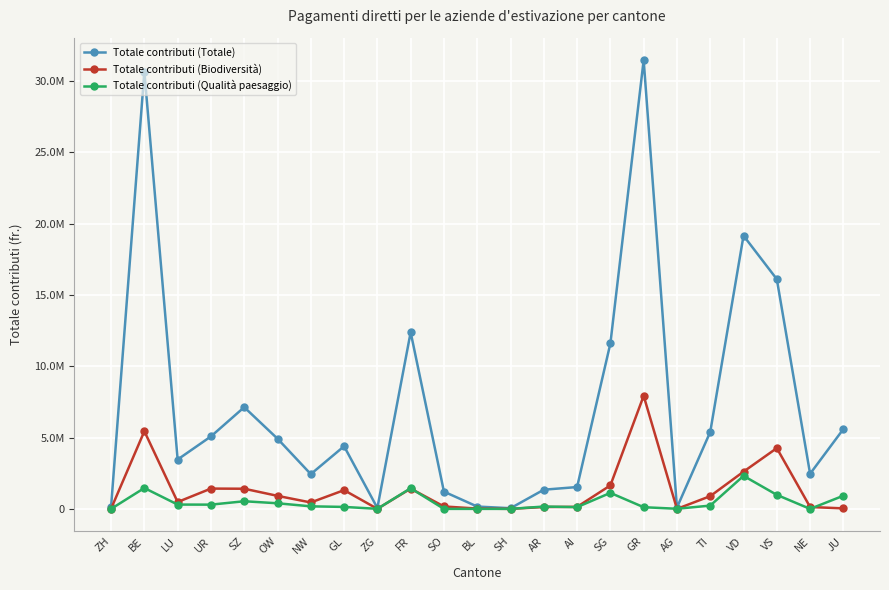

What is the value of the Totale contributi (Qualità paesaggio) point at the 9th from the left?

3485.0